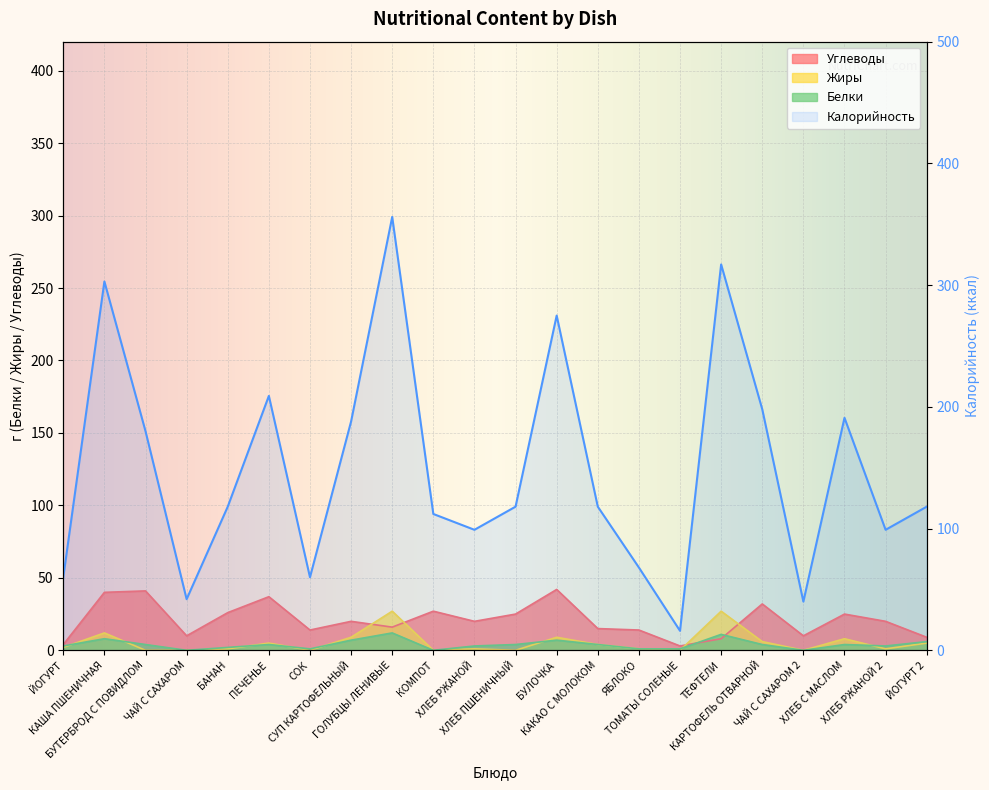

At ЙОГУРТ 2, list the series in order from smallest to largest.

Жиры, Белки, Углеводы, Калорийность